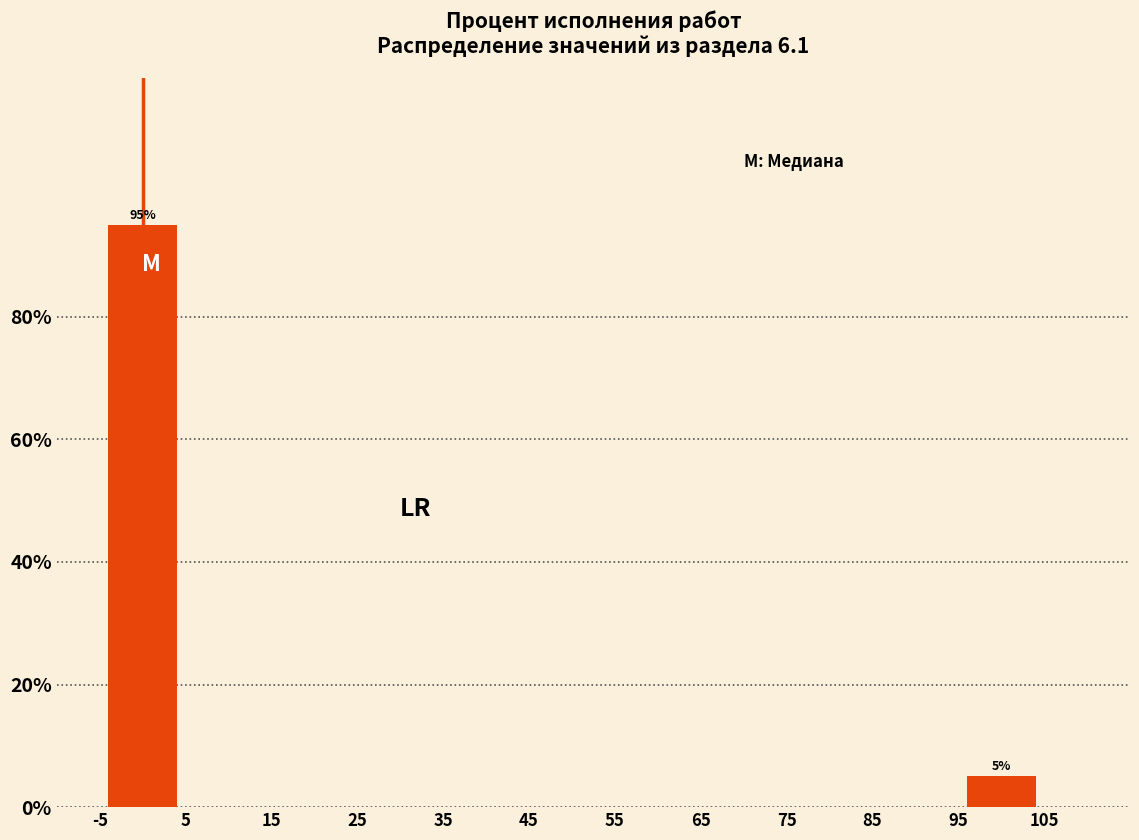

Over which range of the x-axis is the bar tallest?

-5 to 5